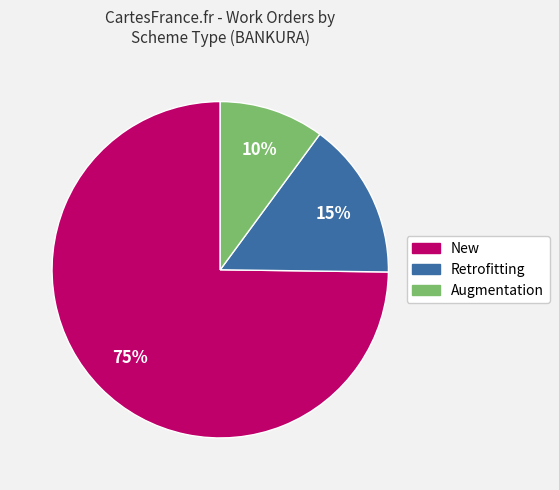

What is the largest slice in the pie chart?

New